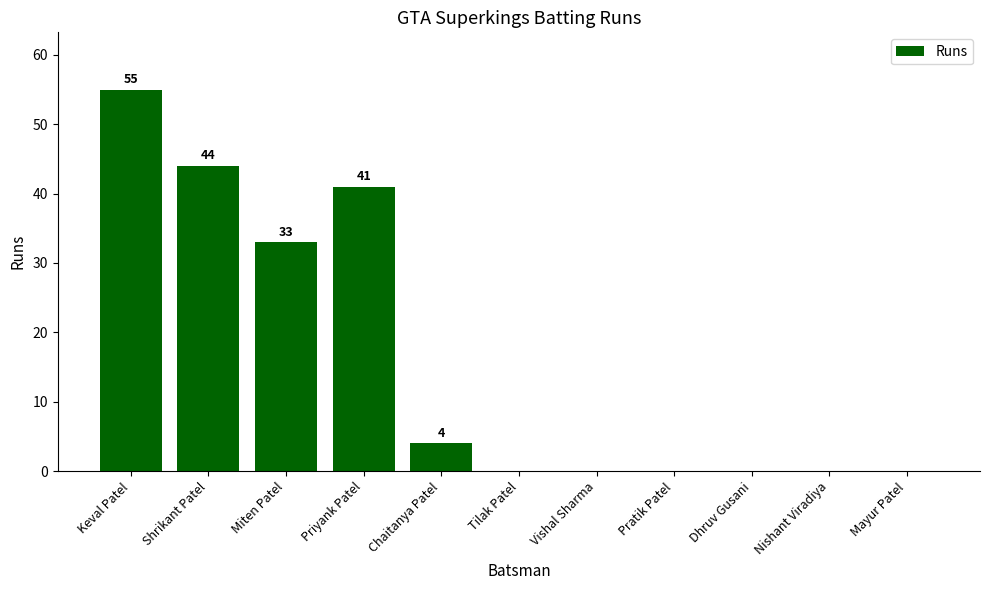

Reading right to left, transcribe all the data shown in this chart.

Mayur Patel=0	Nishant Viradiya=0	Dhruv Gusani=0	Pratik Patel=0	Vishal Sharma=0	Tilak Patel=0	Chaitanya Patel=4	Priyank Patel=41	Miten Patel=33	Shrikant Patel=44	Keval Patel=55